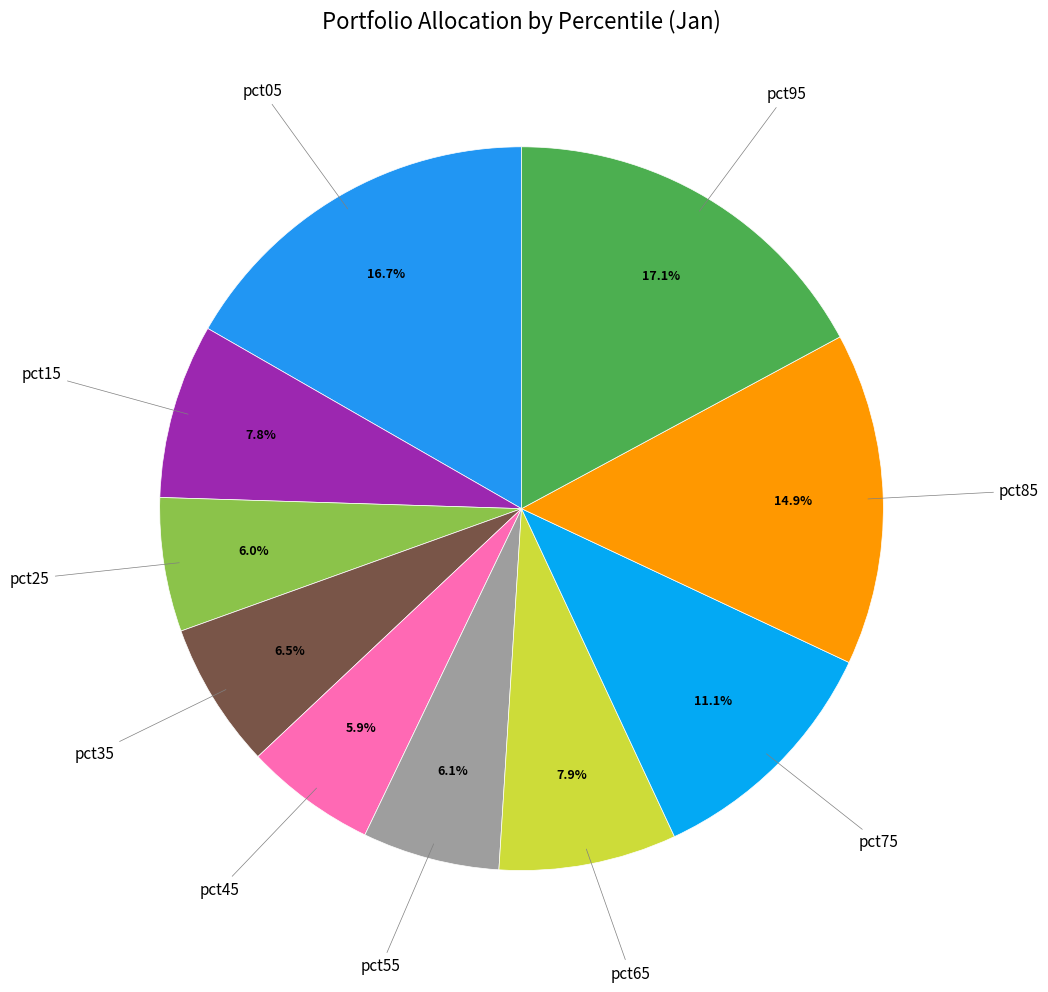

Count the number of slices in the pie.

10